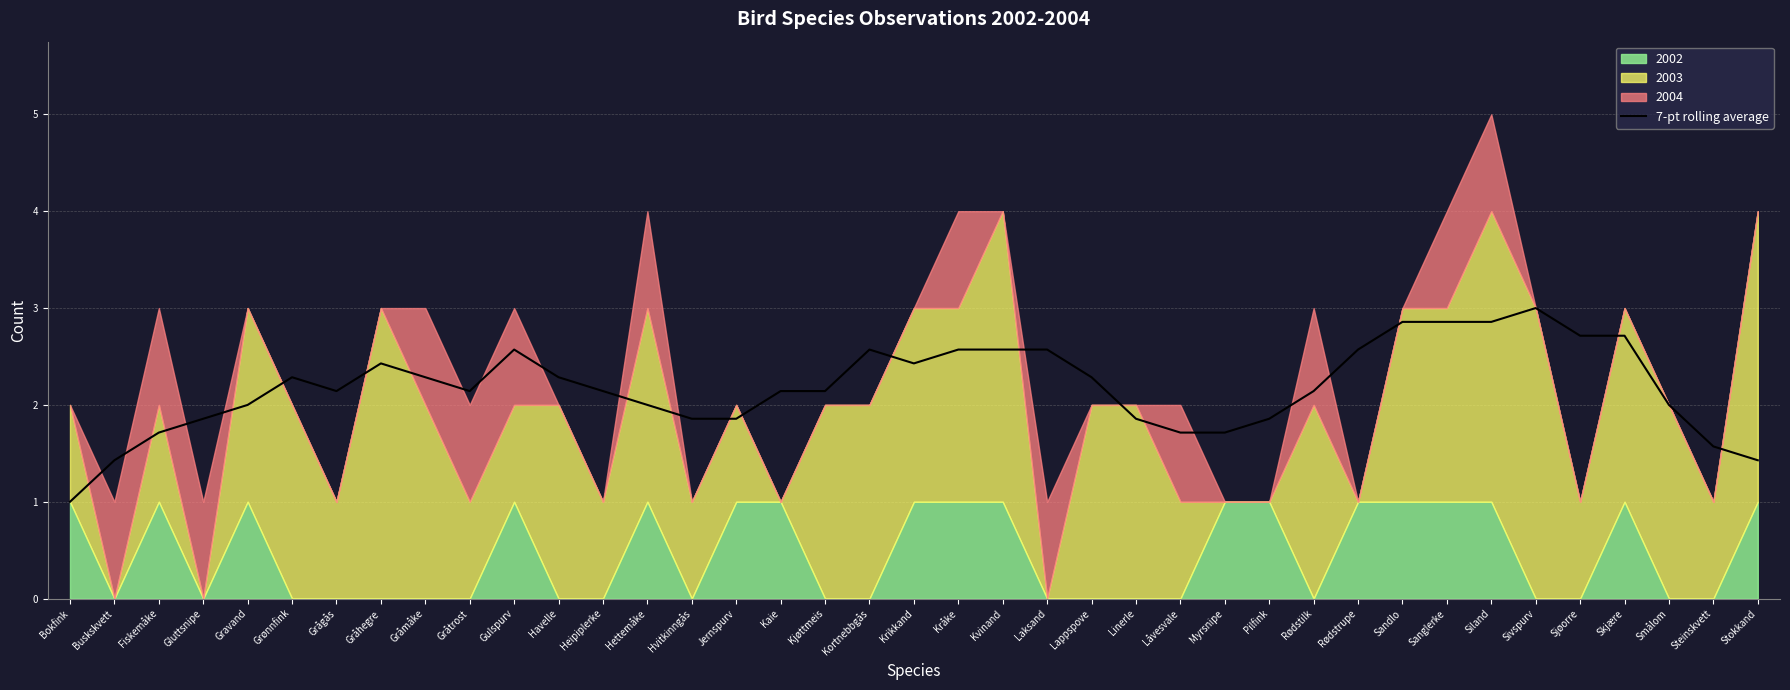

The value at Myrsnipe is 1.7. True or false?

True